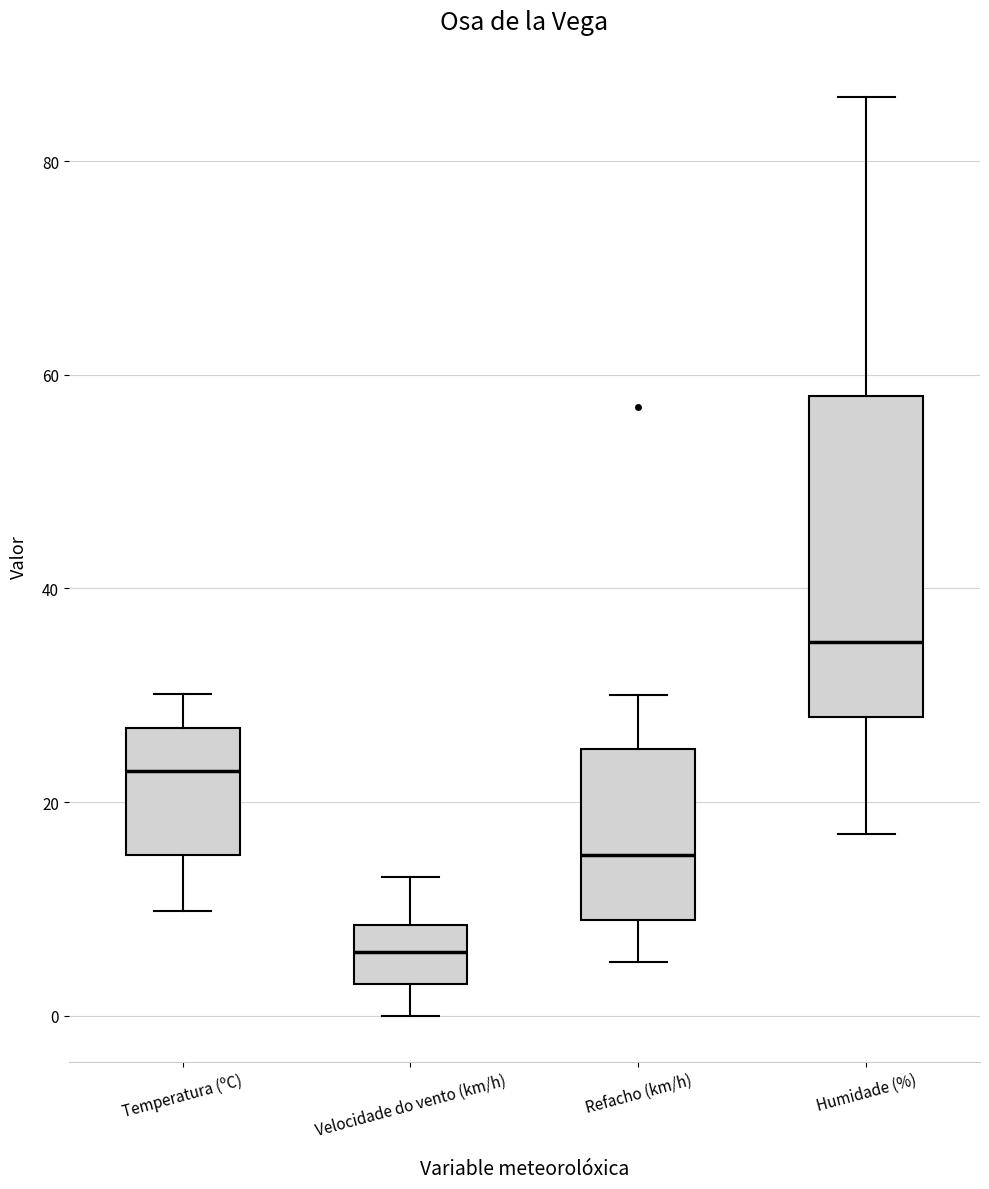

Which box has the highest median line?

Humidade (%)